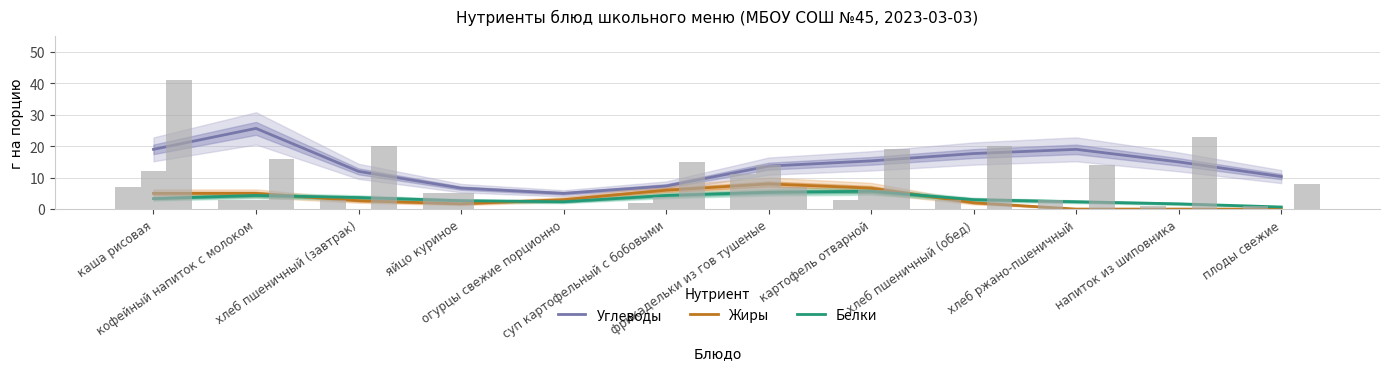

Which has a higher value, суп картофельный с бобовыми or каша рисовая?

каша рисовая